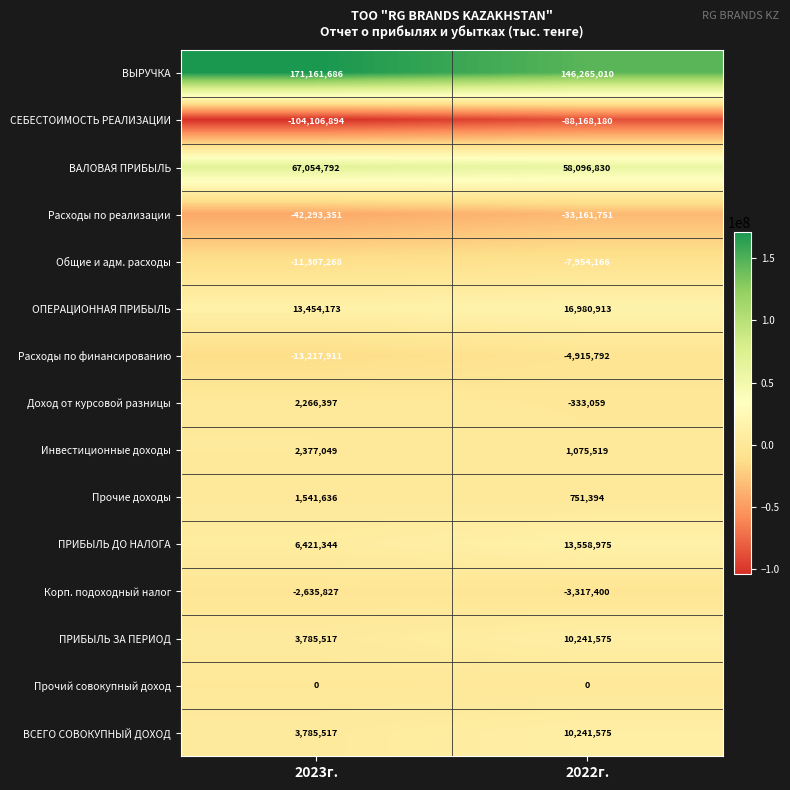

Which series has the largest total across all categories?

ВЫРУЧКА